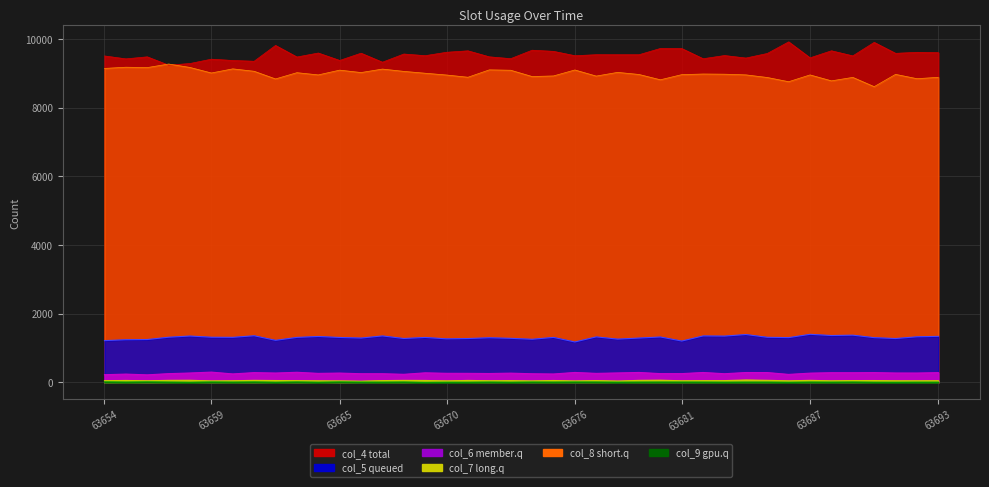

What is the greatest value displayed?

9915